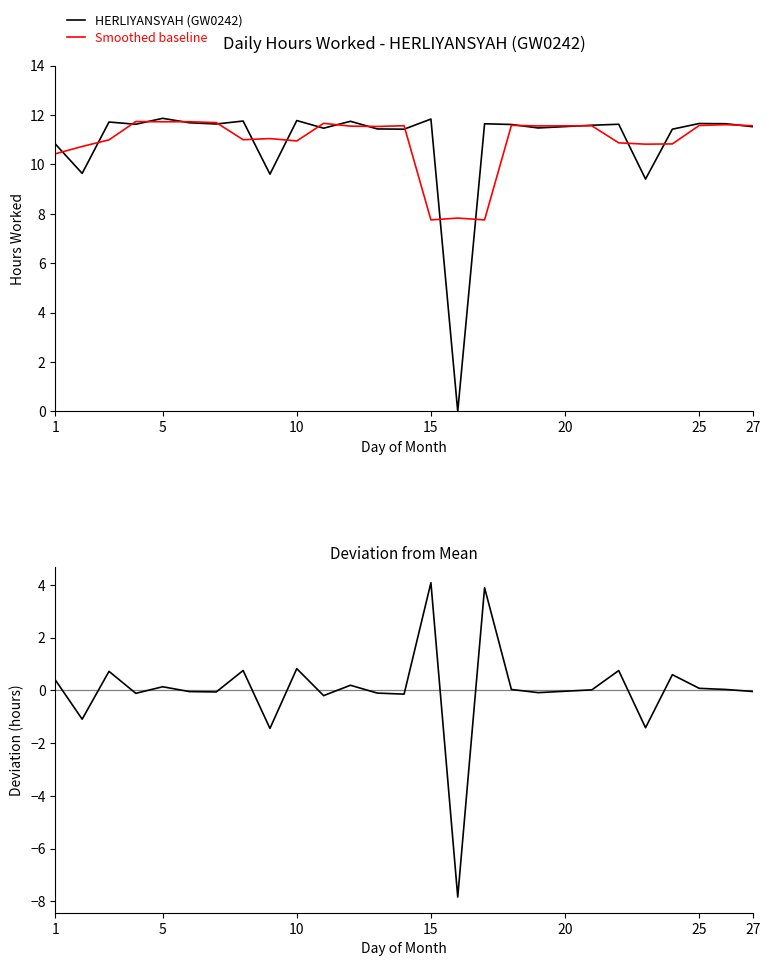

What is the lowest value of the Smoothed baseline series?

7.8